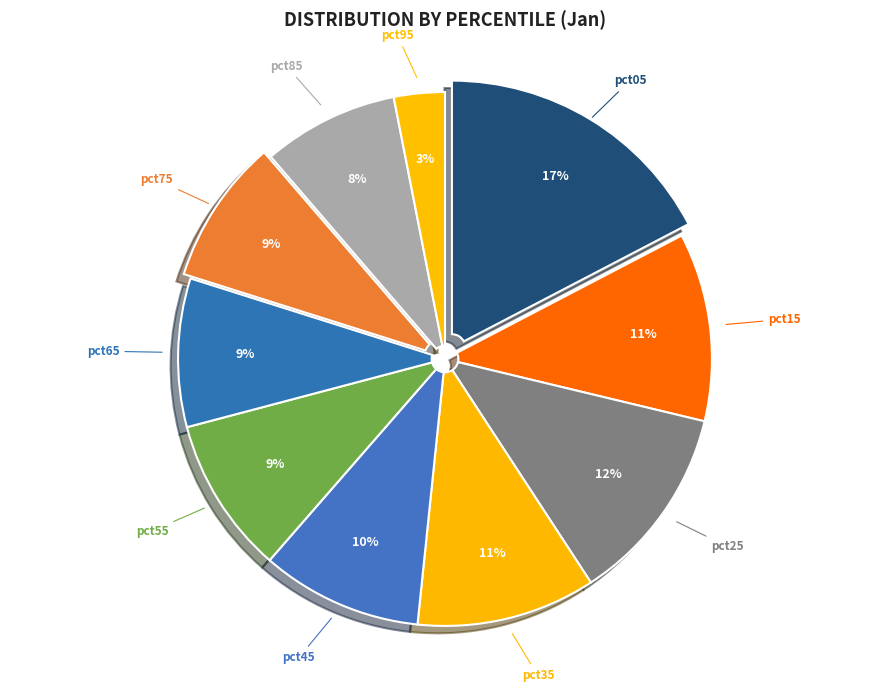

Is pct15 the majority of the pie?

No